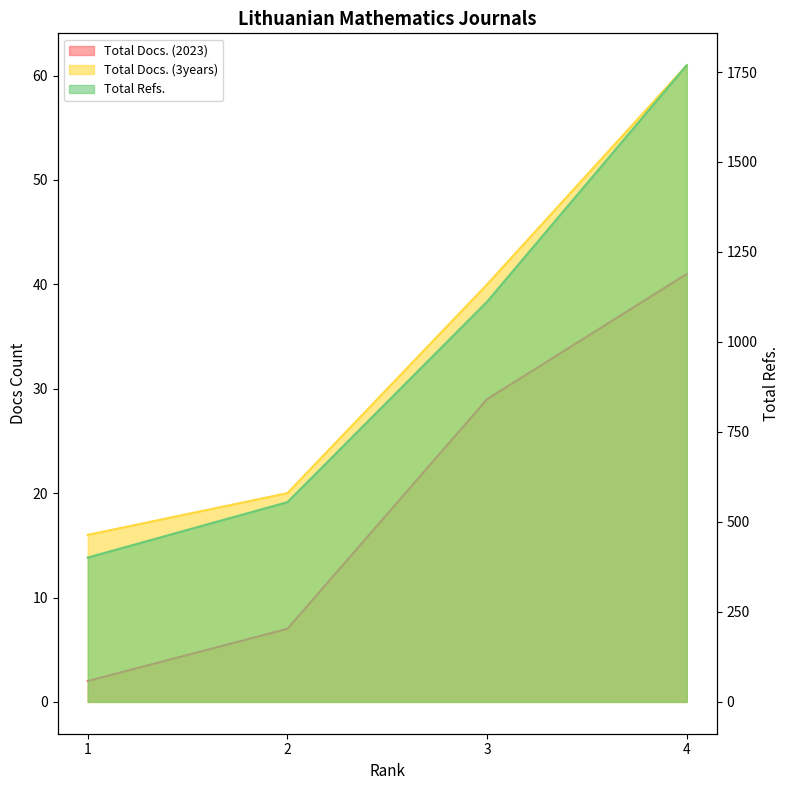

Is it true that Total Docs. (2023) equals 2 at 1?

True